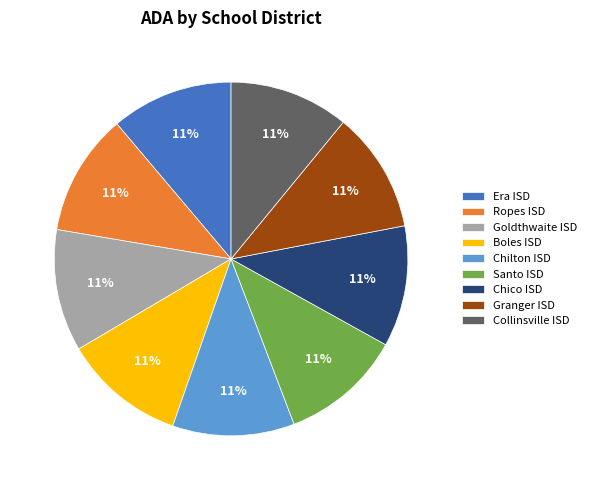

True or false: Chilton ISD accounts for 1% of the total.

False